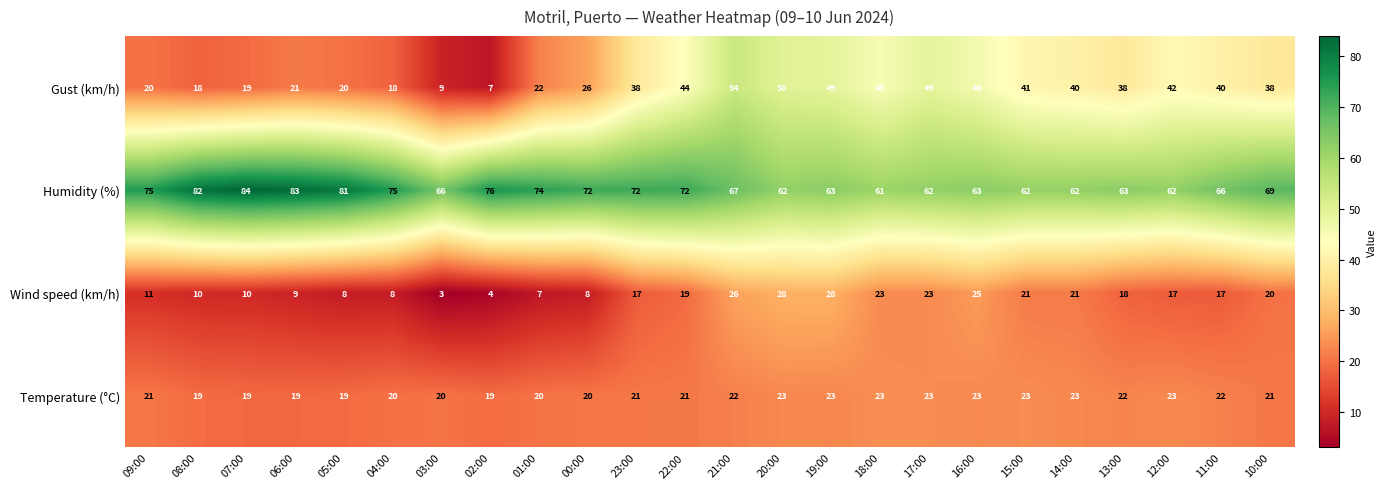

The Humidity (%) series shows 104 at 22:00. True or false?

False